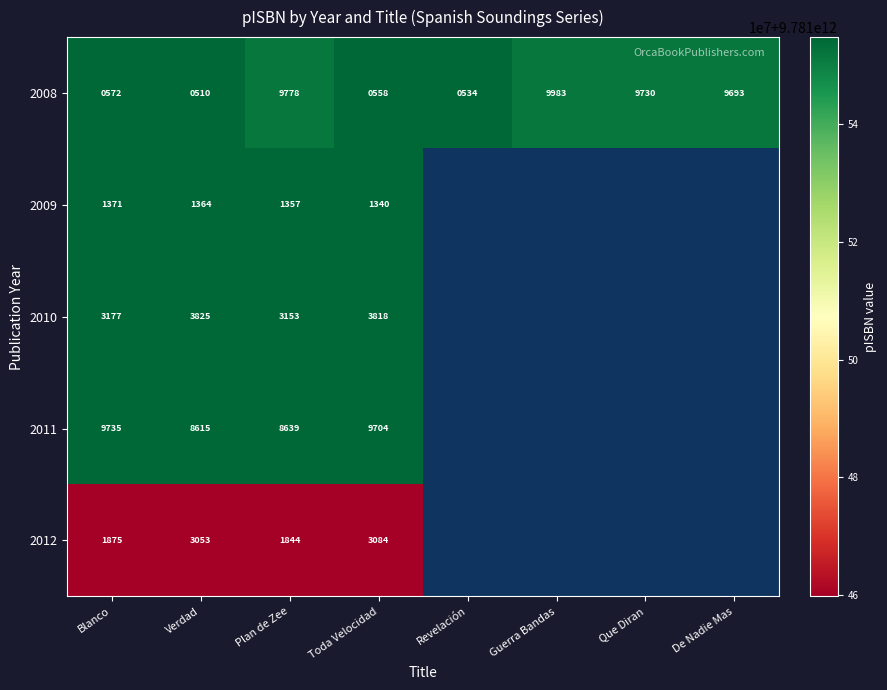

Is the value of 2009 at Blanco greater than the value of 2008 at Blanco?

Yes